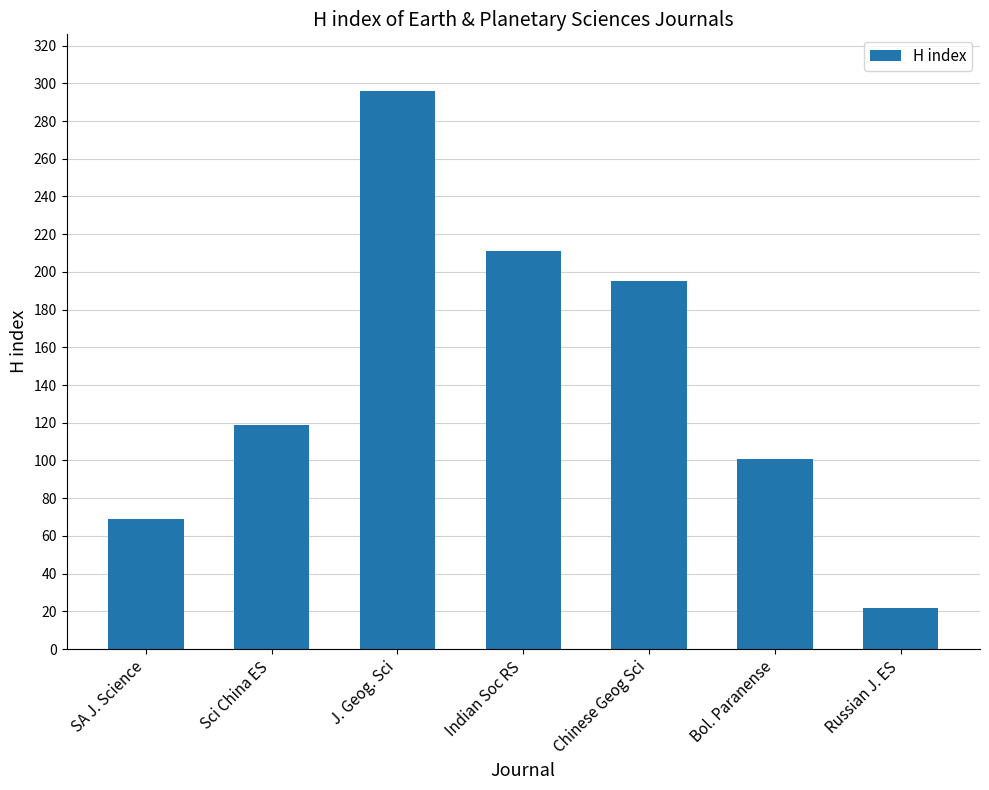

How many data points does each series have?

7